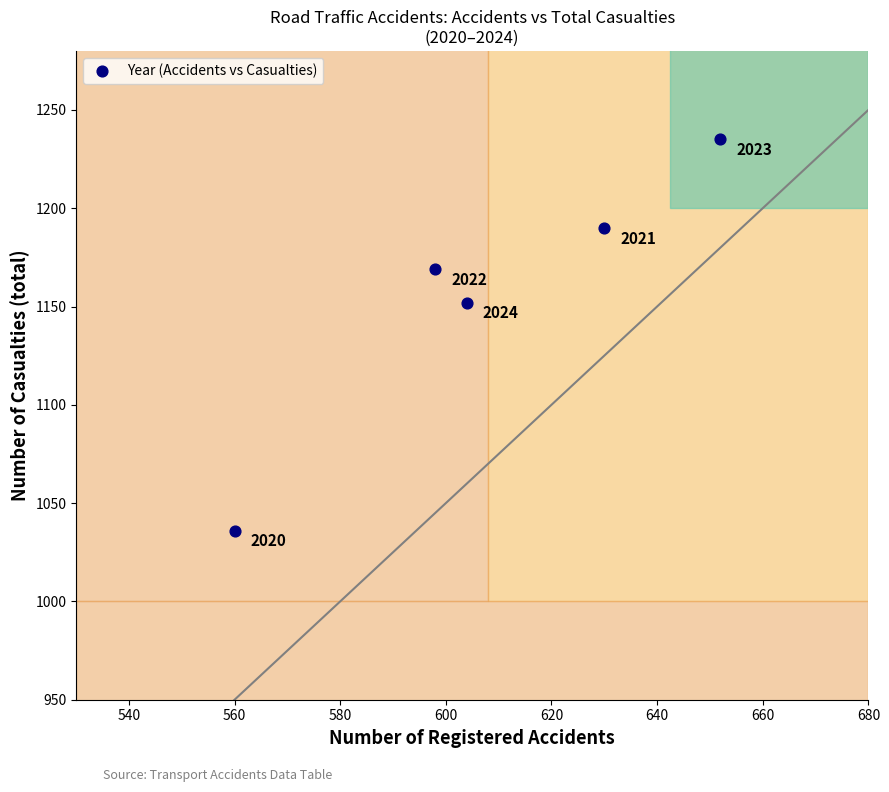

What is the range of Y values (max minus min)?

199